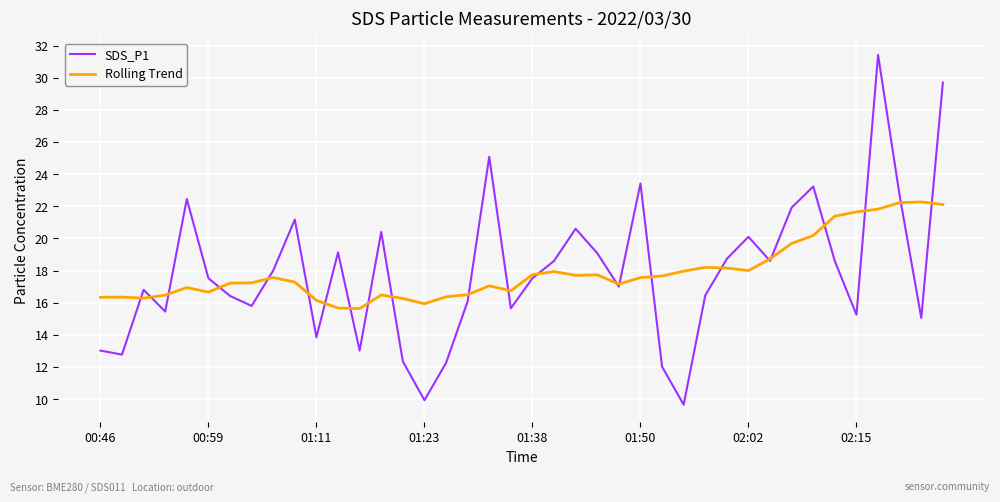

Rank the series by their maximum value, from lowest to highest.

Rolling Trend, SDS_P1